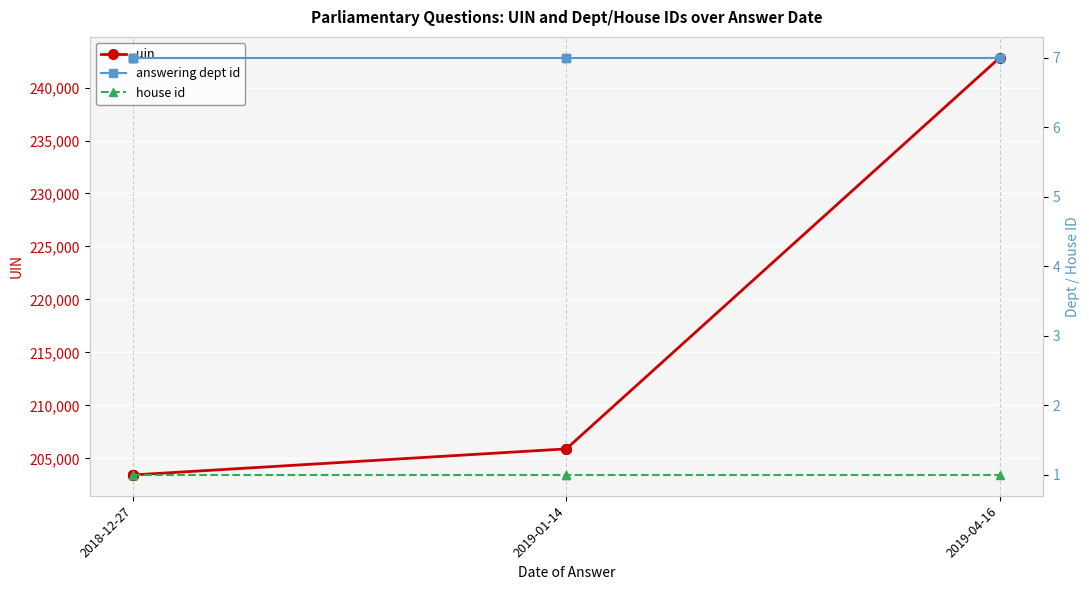

Which series has the widest spread of values?

uin